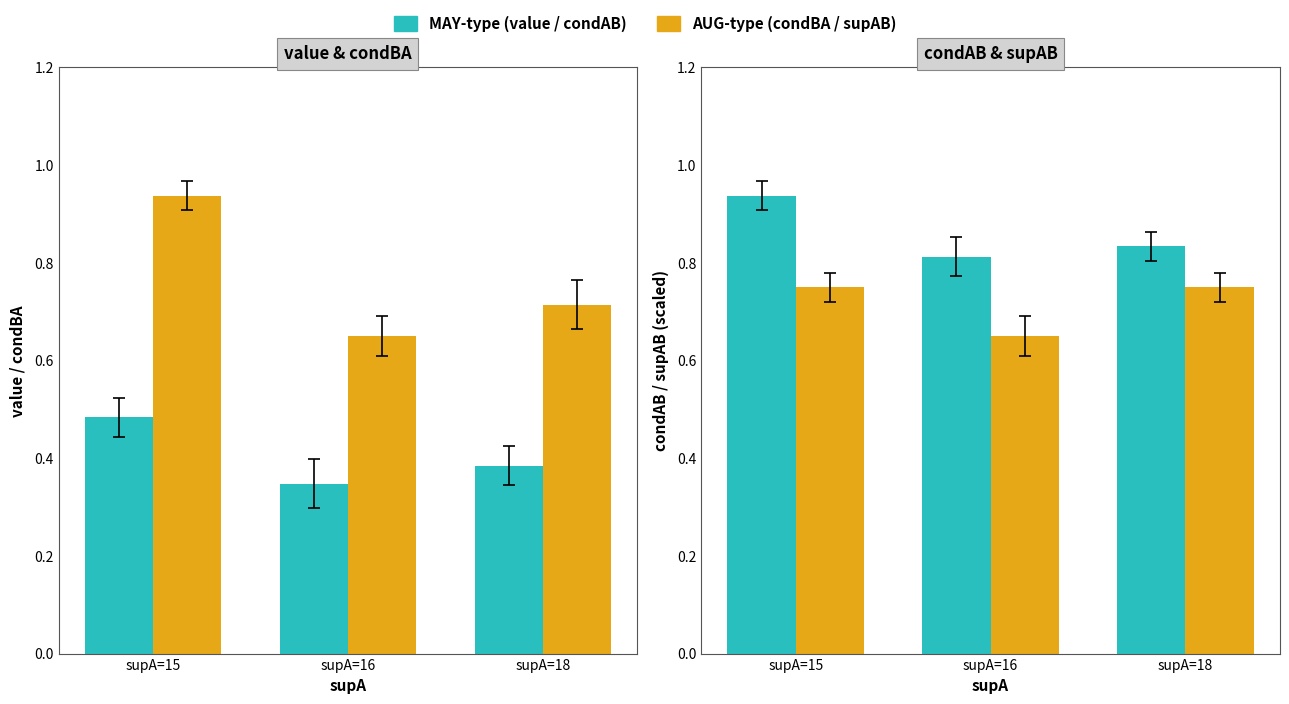

At supA=18, list the series in order from largest to smallest.

condAB, supAB (÷20), condBA, value